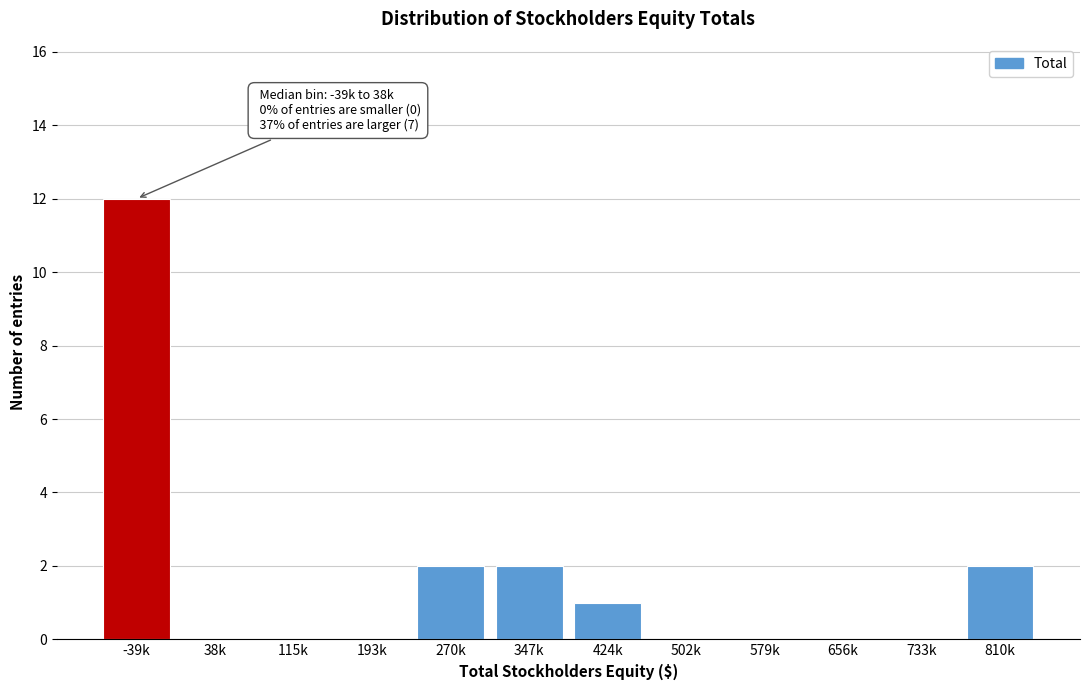

Reading left to right, what are all the values shown in this chart?

-39k=12	38k=0	115k=0	193k=0	270k=2	347k=2	424k=1	502k=0	579k=0	656k=0	733k=0	810k=2